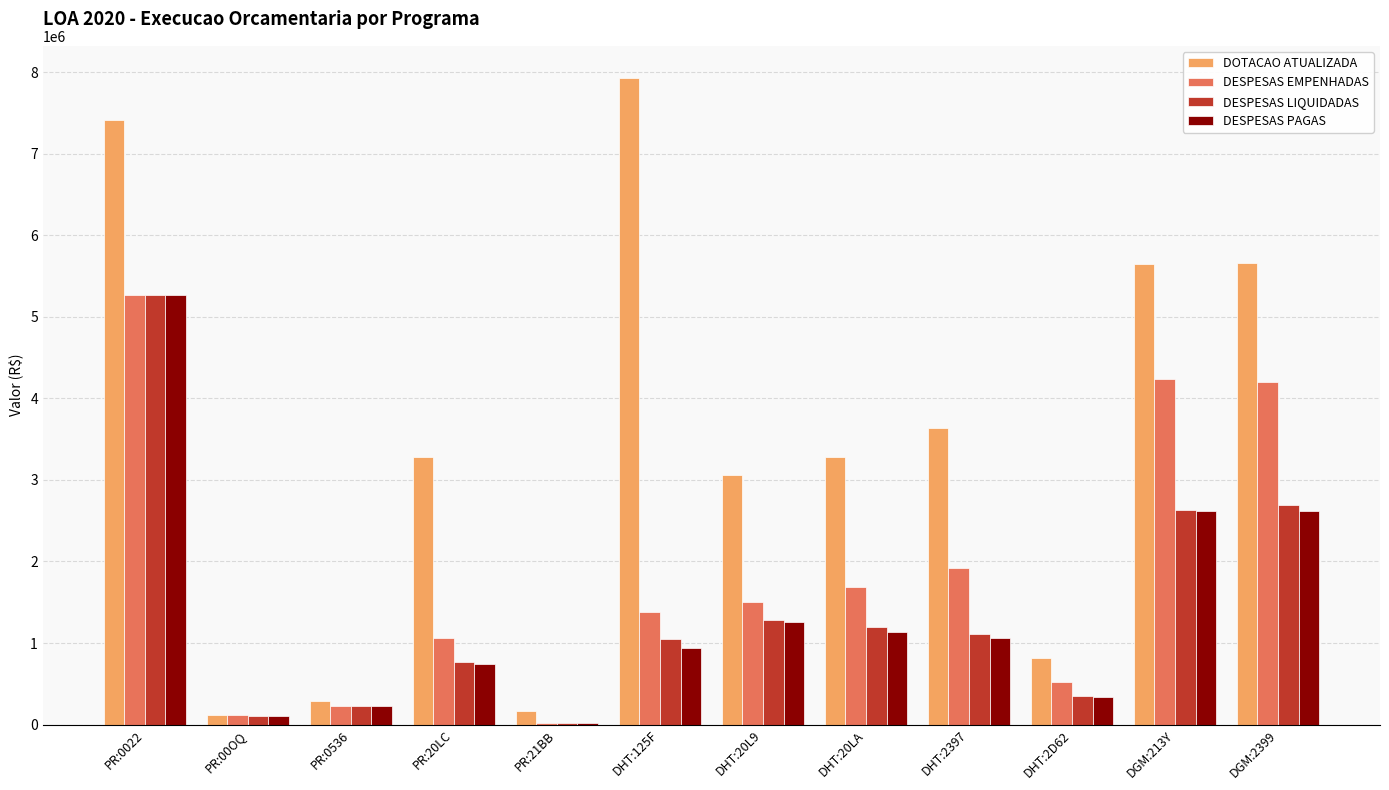

Between PR:00OQ and DHT:20L9, which series saw the biggest shift?

DOTACAO ATUALIZADA